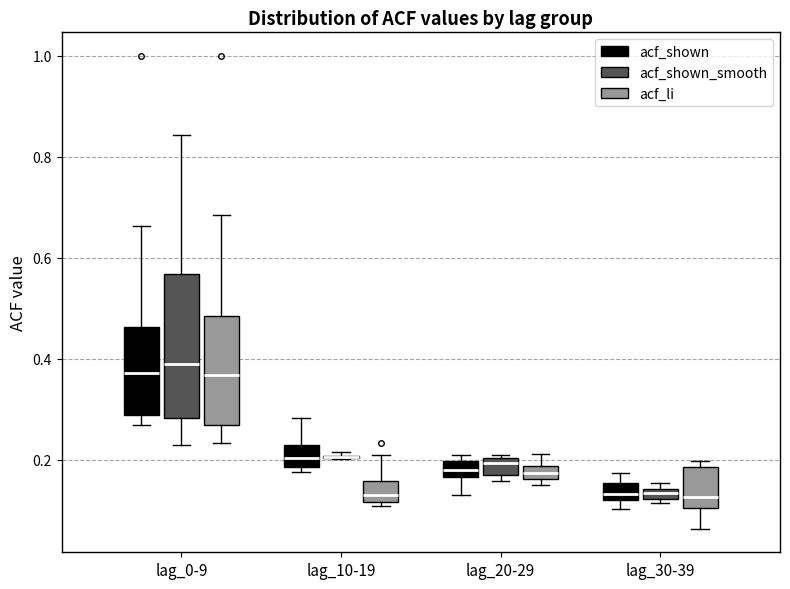

Where is the lower edge of the box for lag_30-39 (acf_li) on the y-axis? The values are not printed on the chart, so give them approximately, as read against the axis.

0.10